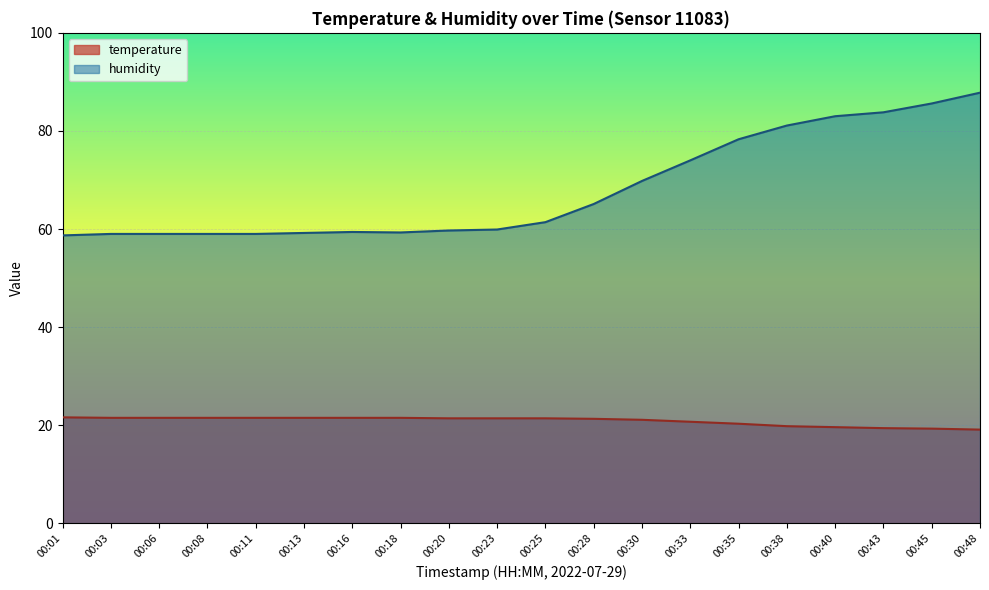

At which label does humidity first exceed 61?

00:25